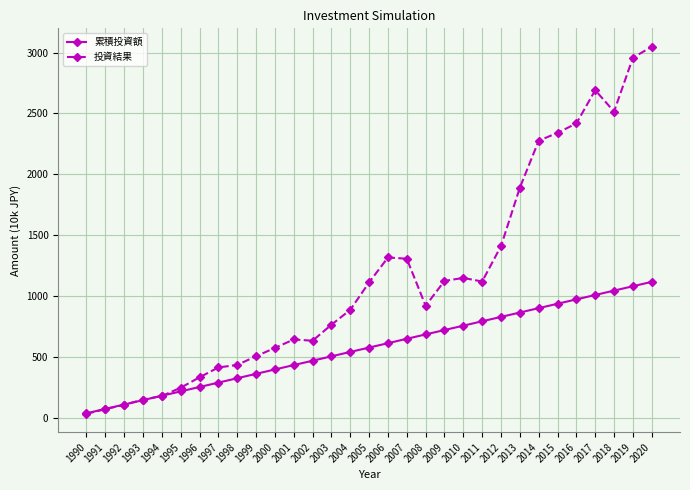

What is the value of the 投資結果 point at the 12th from the left?

642.5